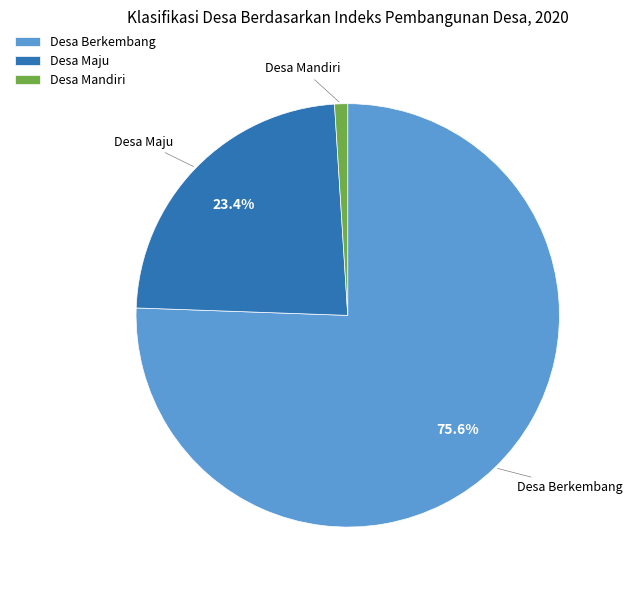

Which slice is the smallest?

Desa Mandiri